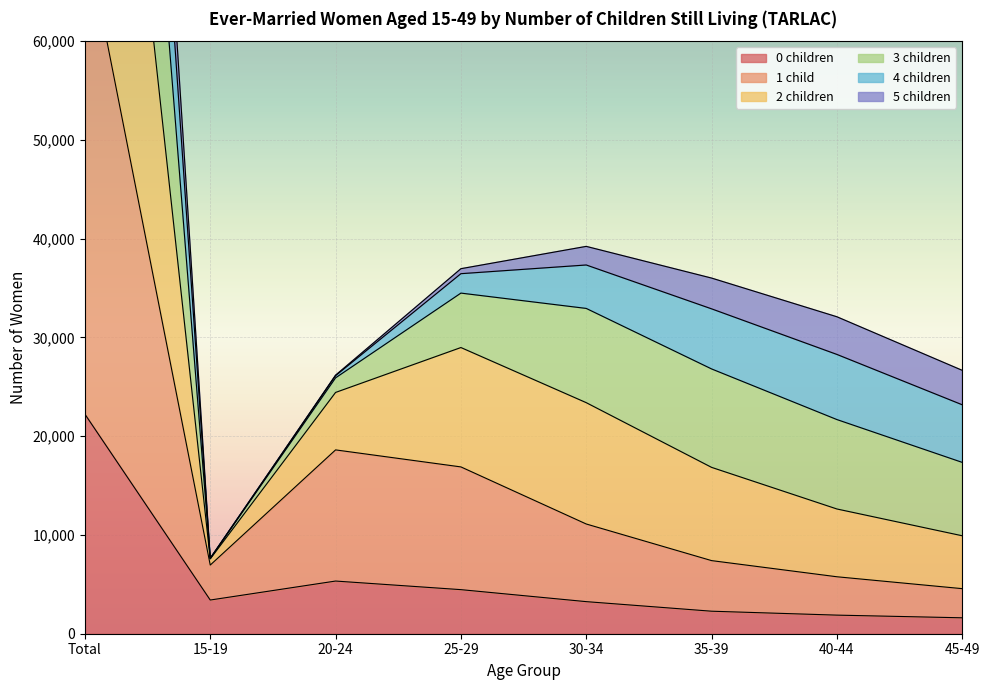

At which label is 0 children closest to 11922?

20-24